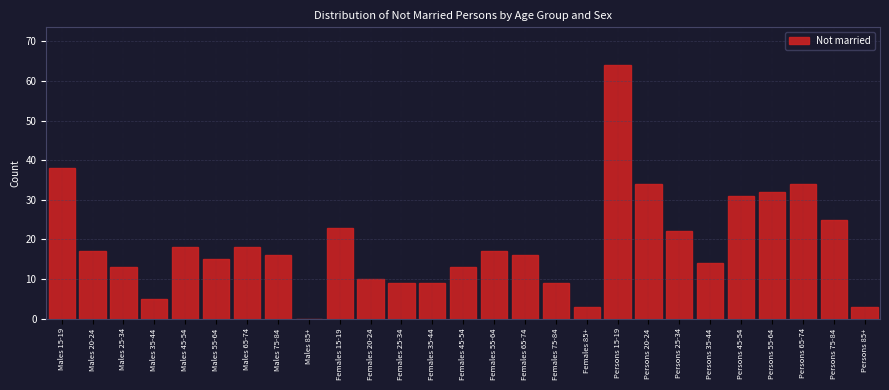

Reading right to left, what are all the values shown in this chart?

Persons 85+=3	Persons 75-84=25	Persons 65-74=34	Persons 55-64=32	Persons 45-54=31	Persons 35-44=14	Persons 25-34=22	Persons 20-24=34	Persons 15-19=64	Females 85+=3	Females 75-84=9	Females 65-74=16	Females 55-64=17	Females 45-54=13	Females 35-44=9	Females 25-34=9	Females 20-24=10	Females 15-19=23	Males 85+=0	Males 75-84=16	Males 65-74=18	Males 55-64=15	Males 45-54=18	Males 35-44=5	Males 25-34=13	Males 20-24=17	Males 15-19=38